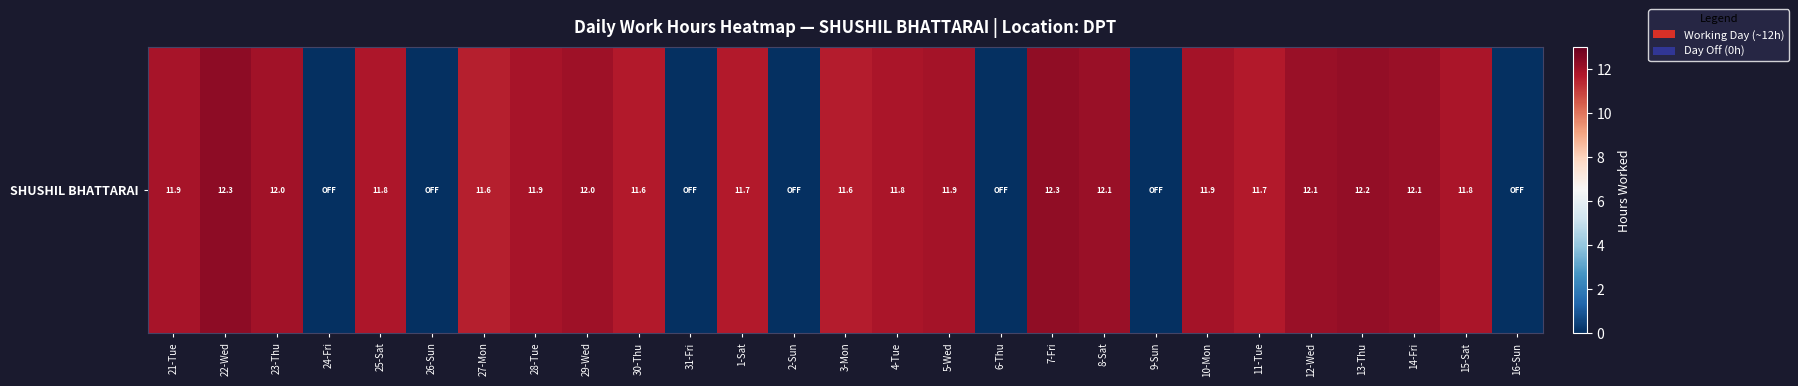

Which category has the lowest value across all series?

24-Fri